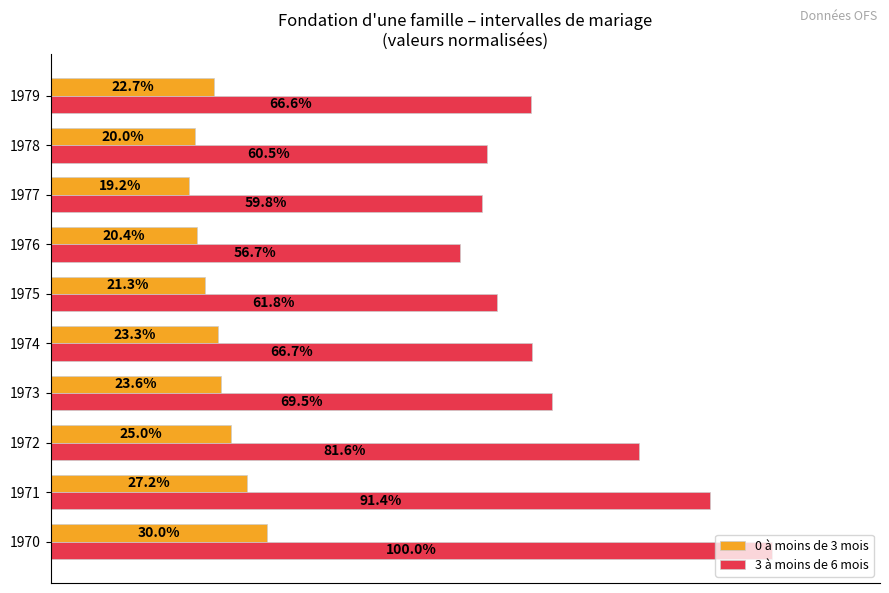

List the series in order of their peak value, highest first.

3 à moins de 6 mois, 0 à moins de 3 mois